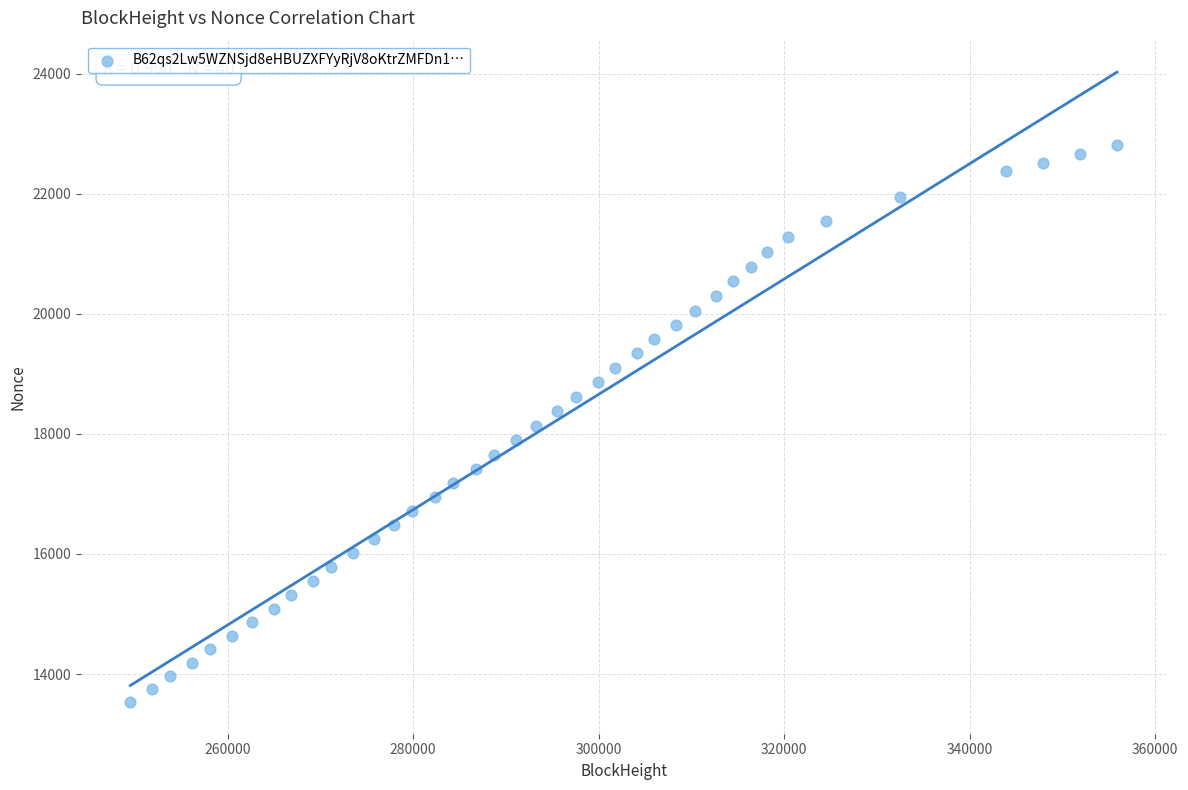

What is the range of X values (max minus min)?

106360